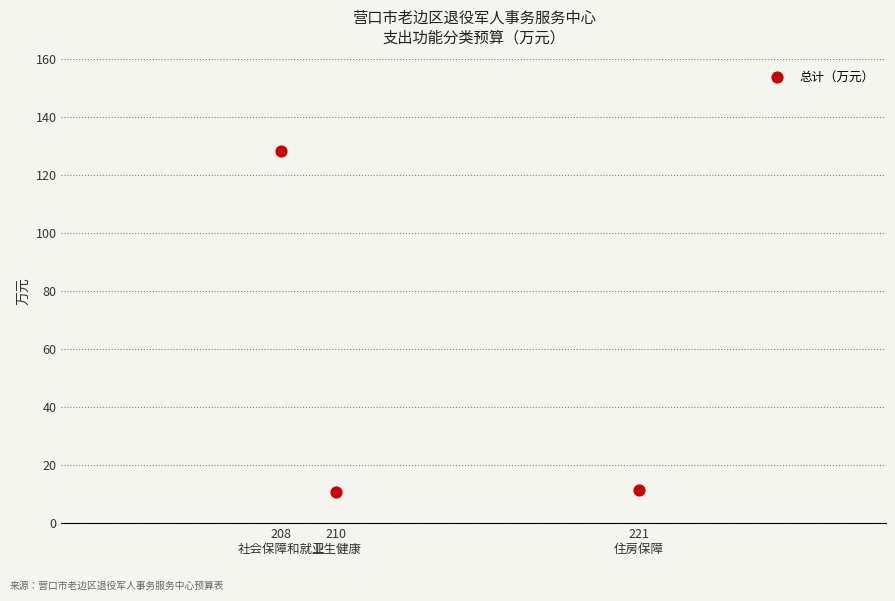

What is the range of X values (max minus min)?

13.0